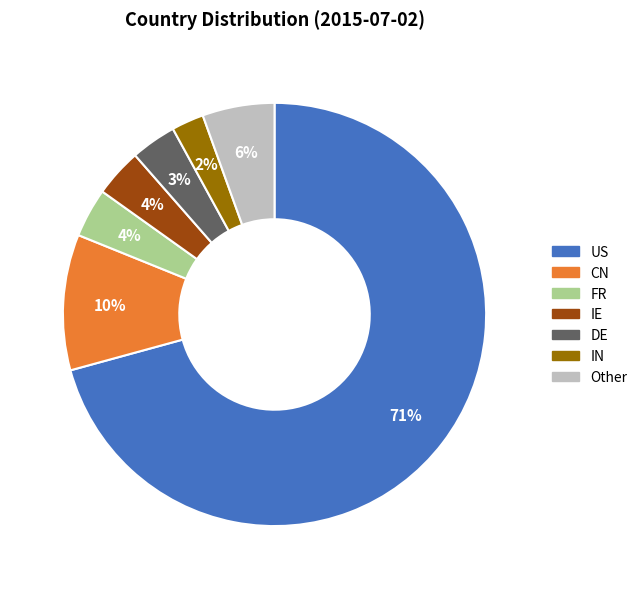

Is there a majority slice in this chart?

Yes